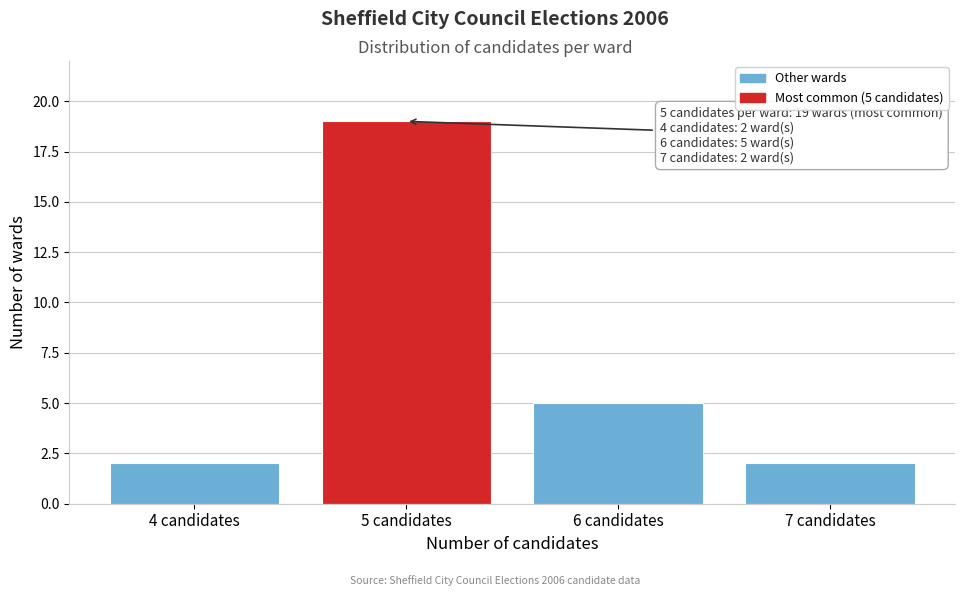

Reading right to left, extract all data points from this chart.

7 candidates=2	6 candidates=5	5 candidates=19	4 candidates=2